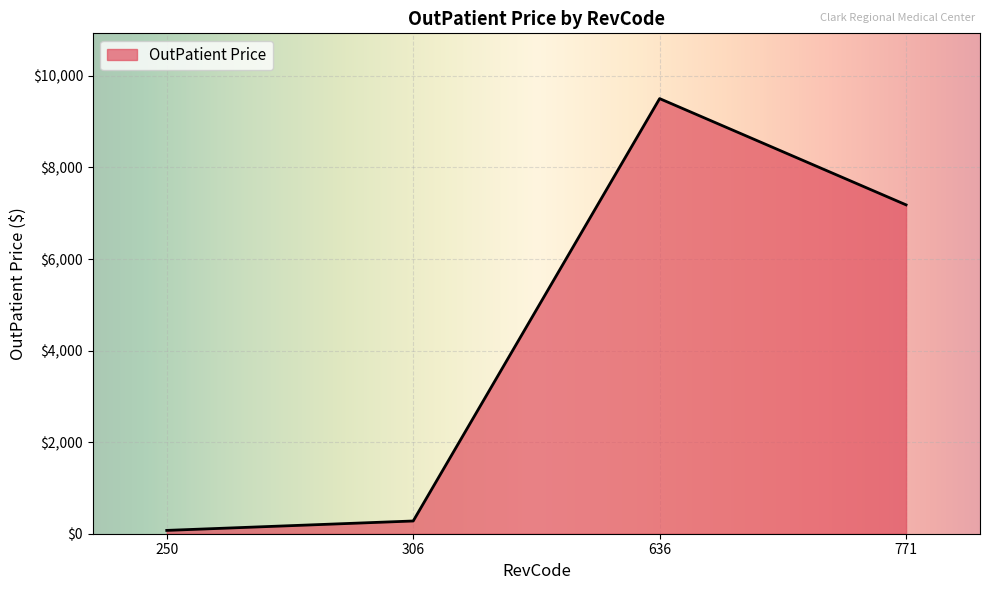

At which label is the value closest to 4788?

771